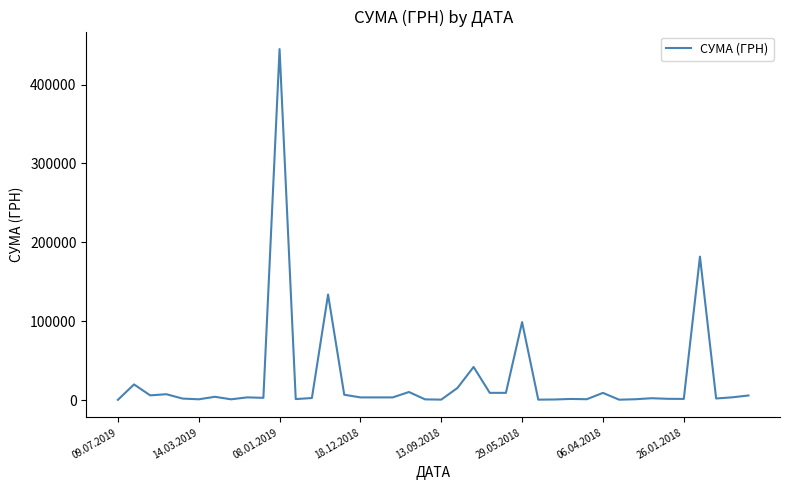

What is the maximum value shown in the chart?

444884.0